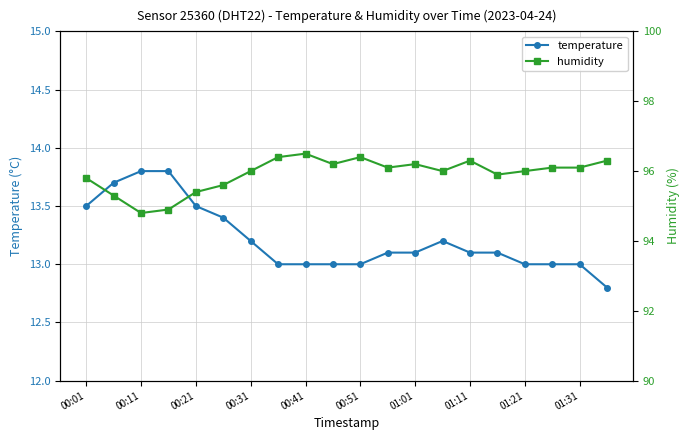

True or false: temperature and humidity intersect in this chart.

False